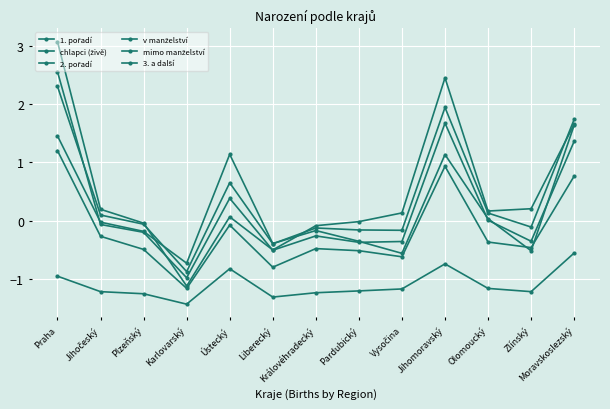

Which category has the highest value across all series?

Praha